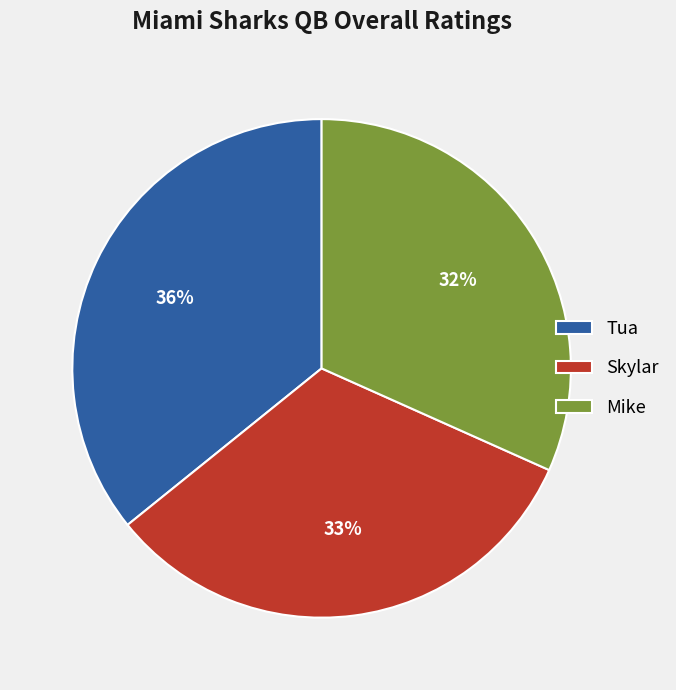

Which slice is the smallest?

Mike